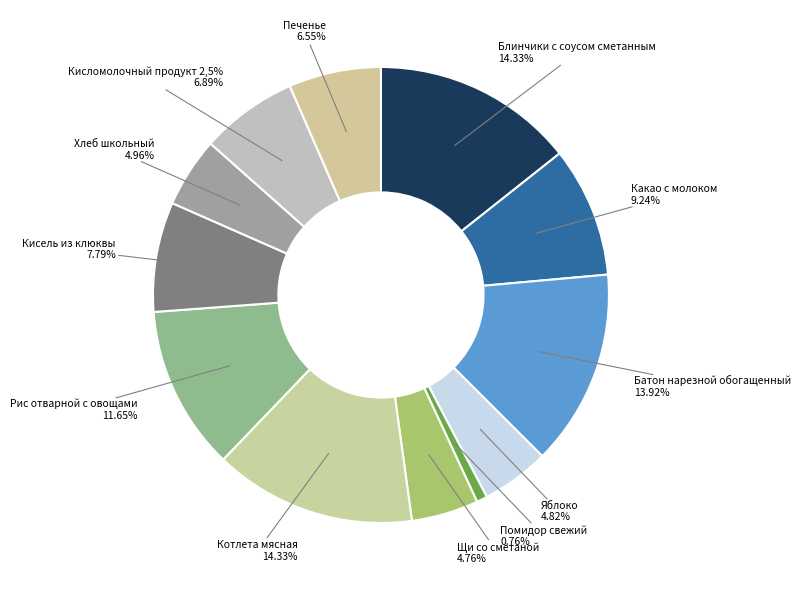

To the nearest percent, what portion does Кисломолочный продукт 2,5% represent?

7%